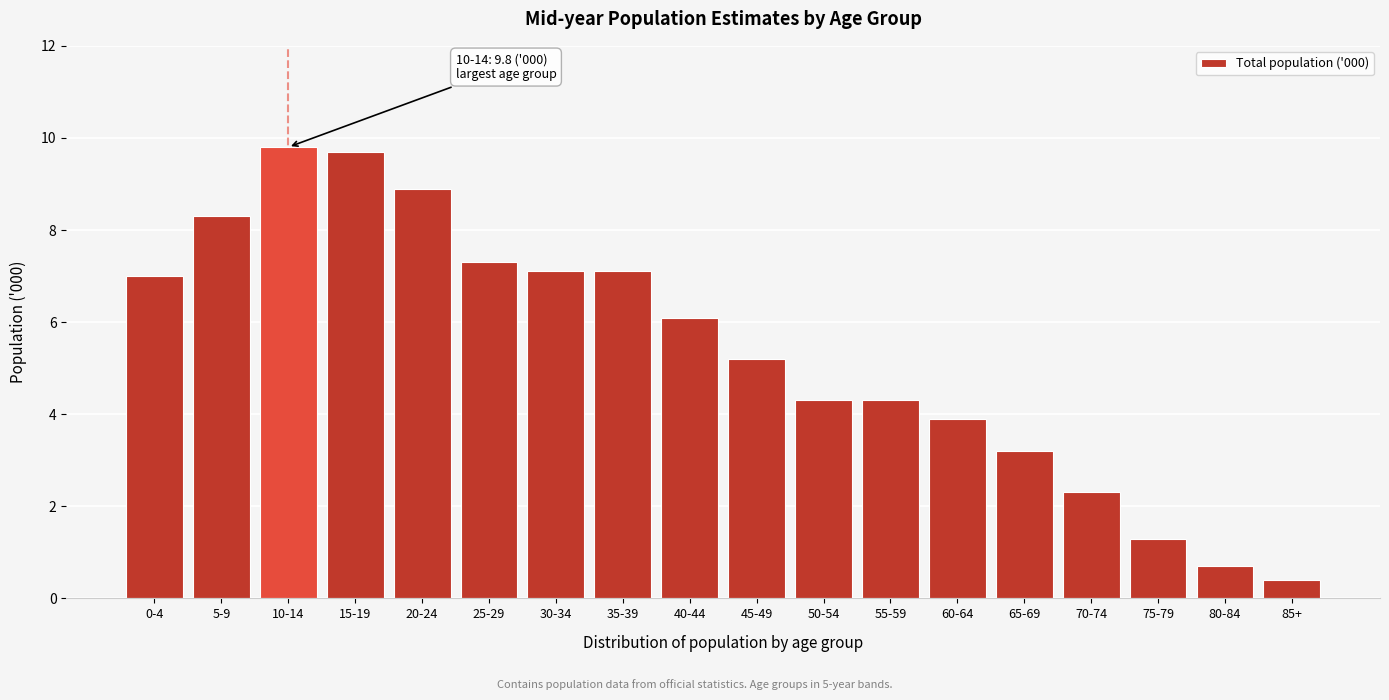

Reading left to right, transcribe all the data shown in this chart.

7.0	8.3	9.8	9.7	8.9	7.3	7.1	7.1	6.1	5.2	4.3	4.3	3.9	3.2	2.3	1.3	0.7	0.4